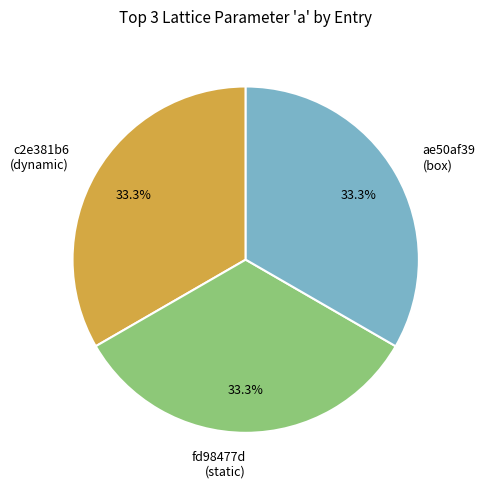

What is the total percentage of c2e381b6 (dynamic) and ae50af39 (box)?

66.7%